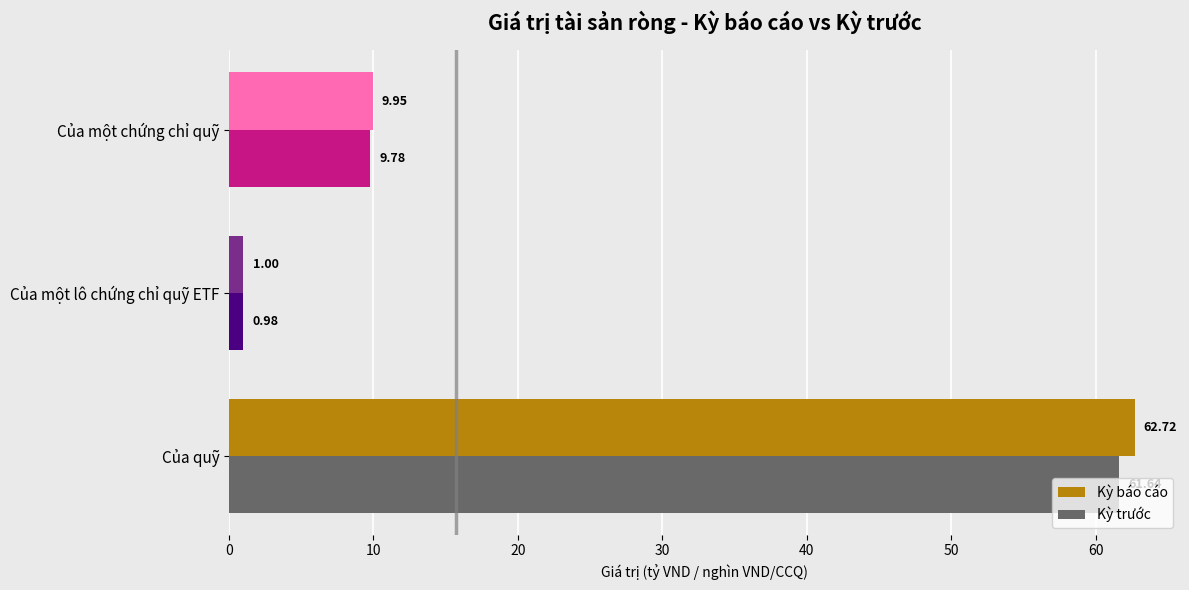

Between Của một lô chứng chỉ quỹ ETF and Của một chứng chỉ quỹ, which series saw the biggest shift?

Kỳ báo cáo